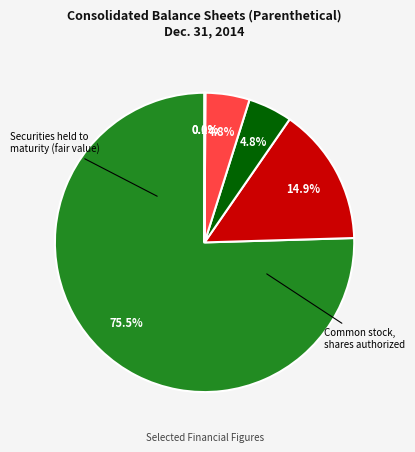

Is there any slice that represents more than half of the pie?

Yes